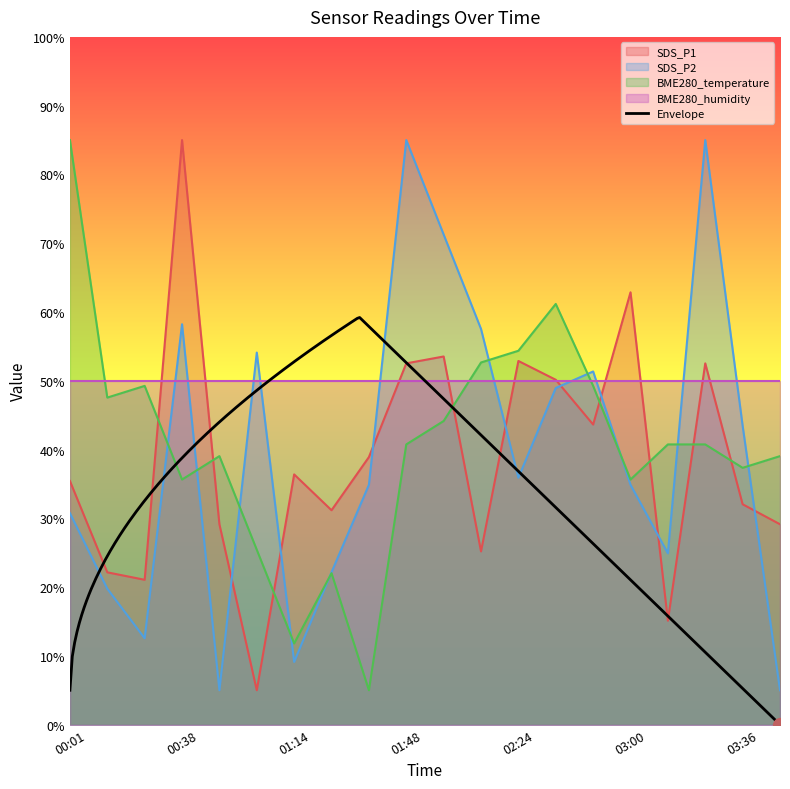

Between 02:24 and 02:12, which is larger?

02:24